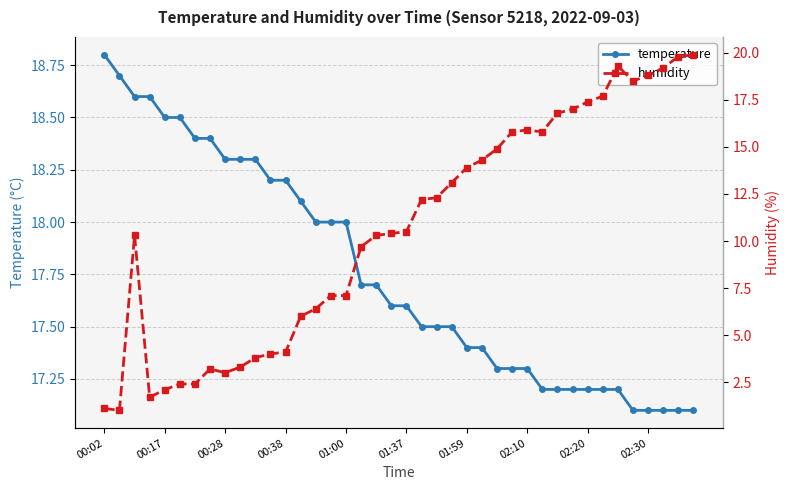

Is it true that temperature equals 18.3 at 00:28?

True